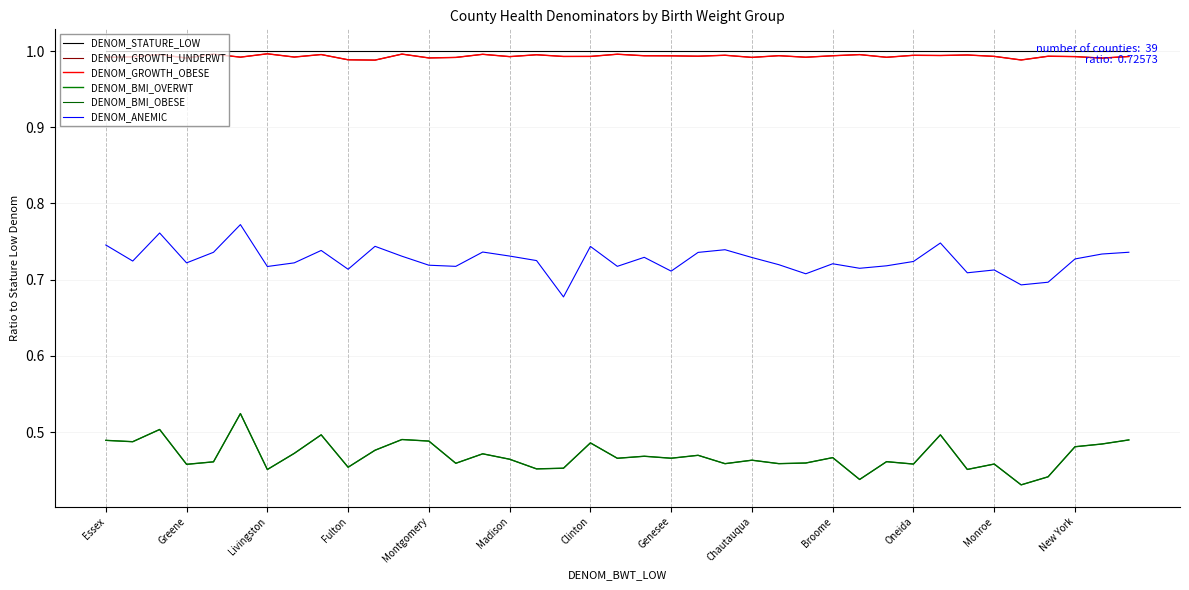

At which label is DENOM_BMI_OVERWT closest to 0?

34